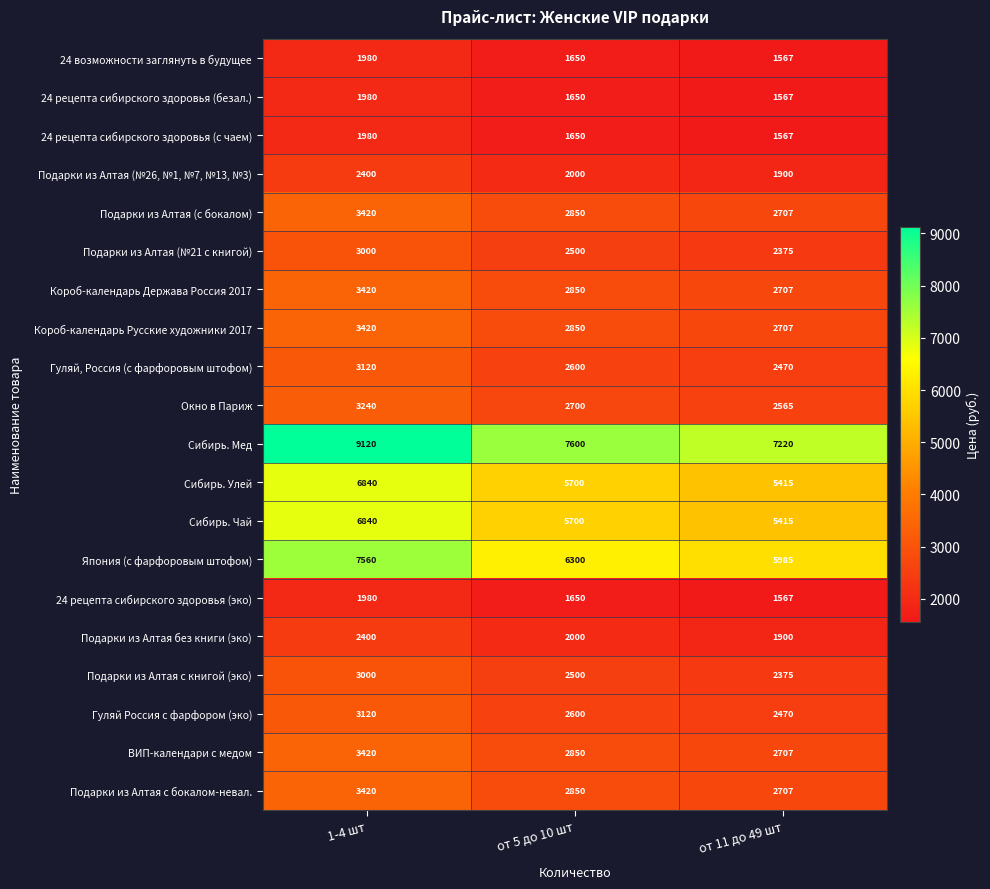

What is the spread (max minus min) of values at от 5 до 10 шт?

5950